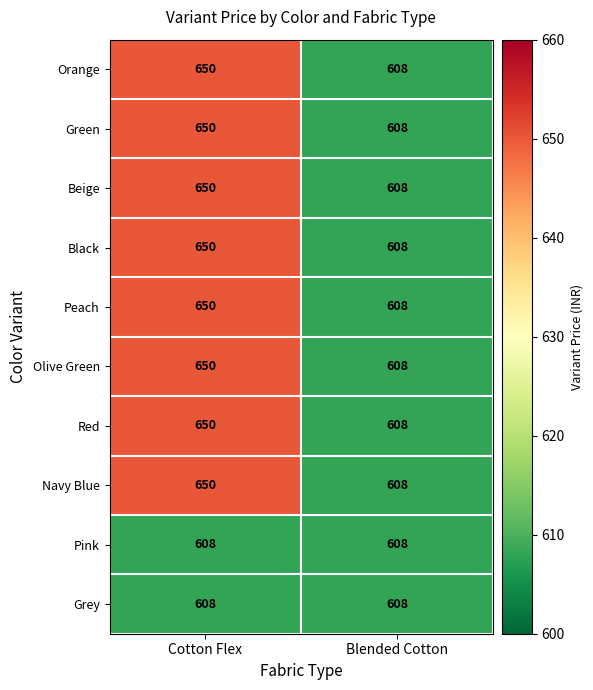

What is the approximate value of Pink at Cotton Flex?

608